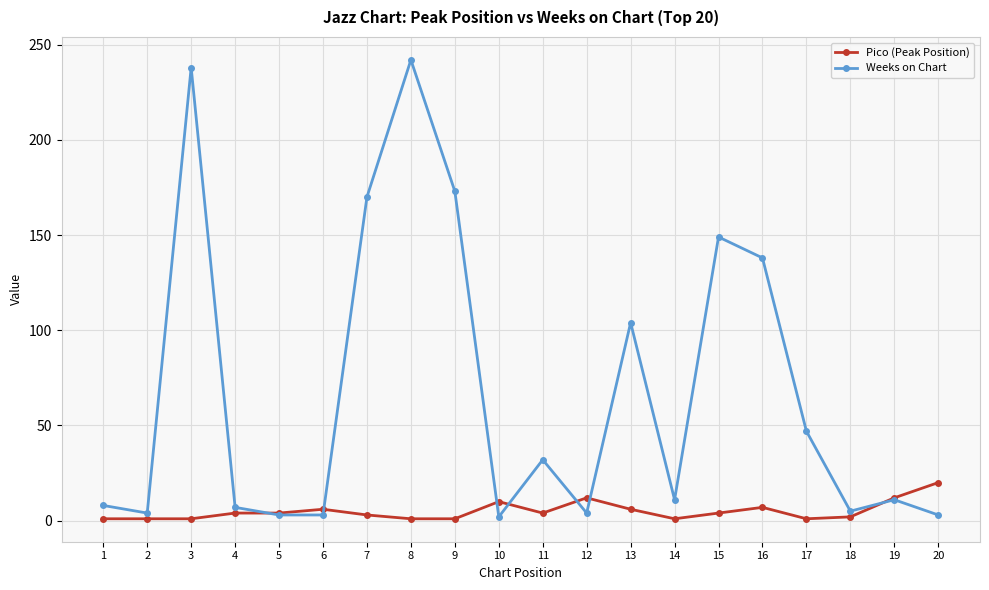

What value does the Weeks on Chart series have at 13?

104